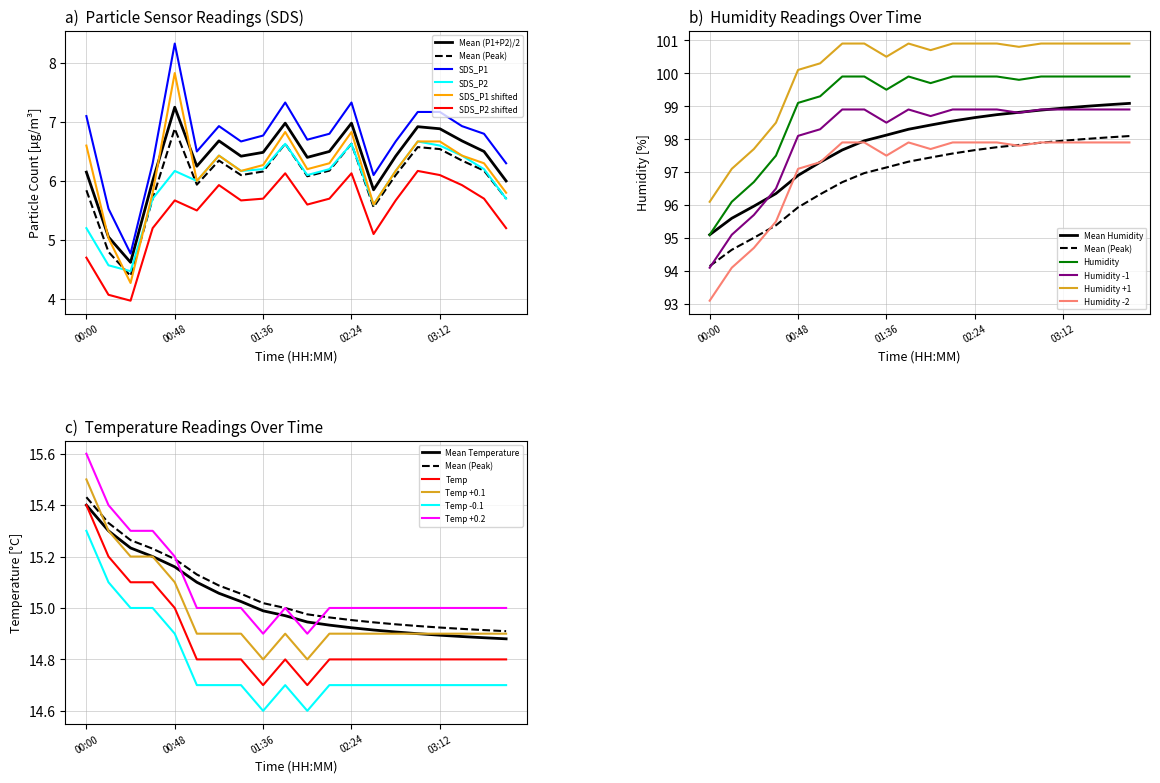

What value does the Temp series have at 01:24?

14.8